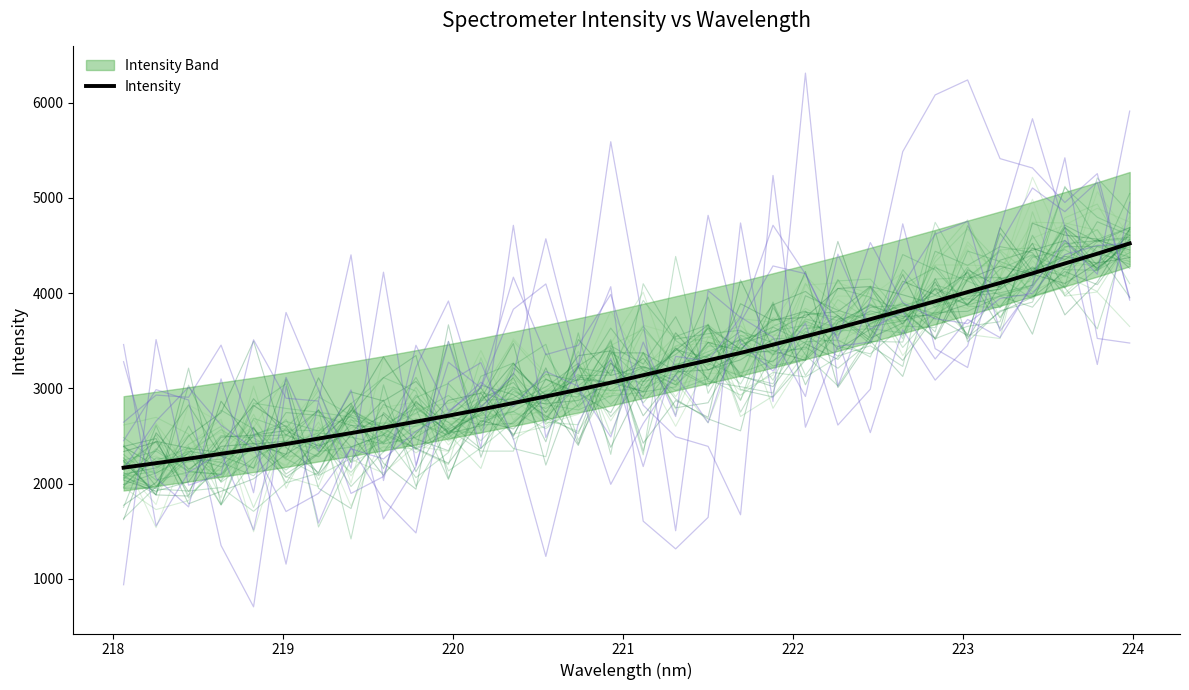

True or false: the data has more than 0 interior local peaks.

False